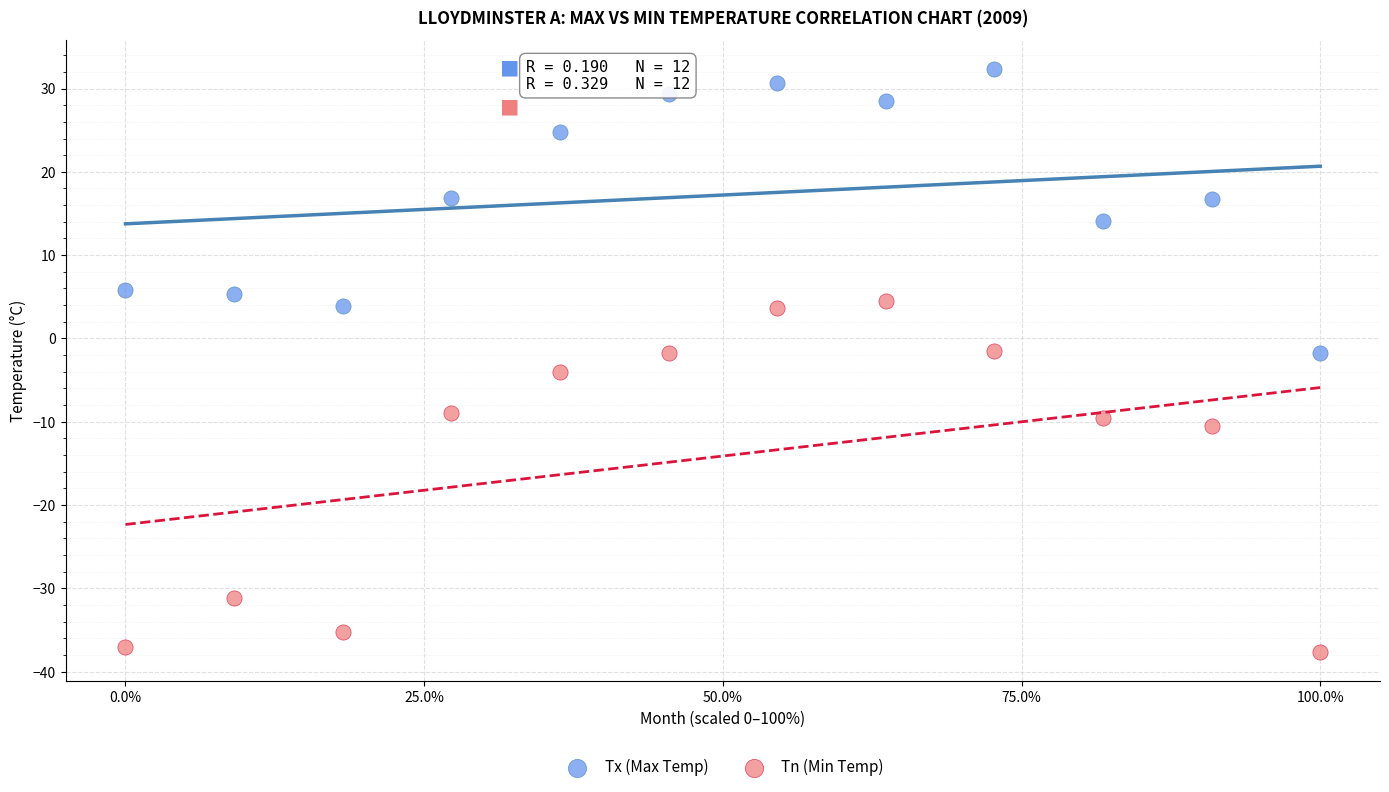

Which series reaches the maximum Y coordinate?

Tx (Max Temp)